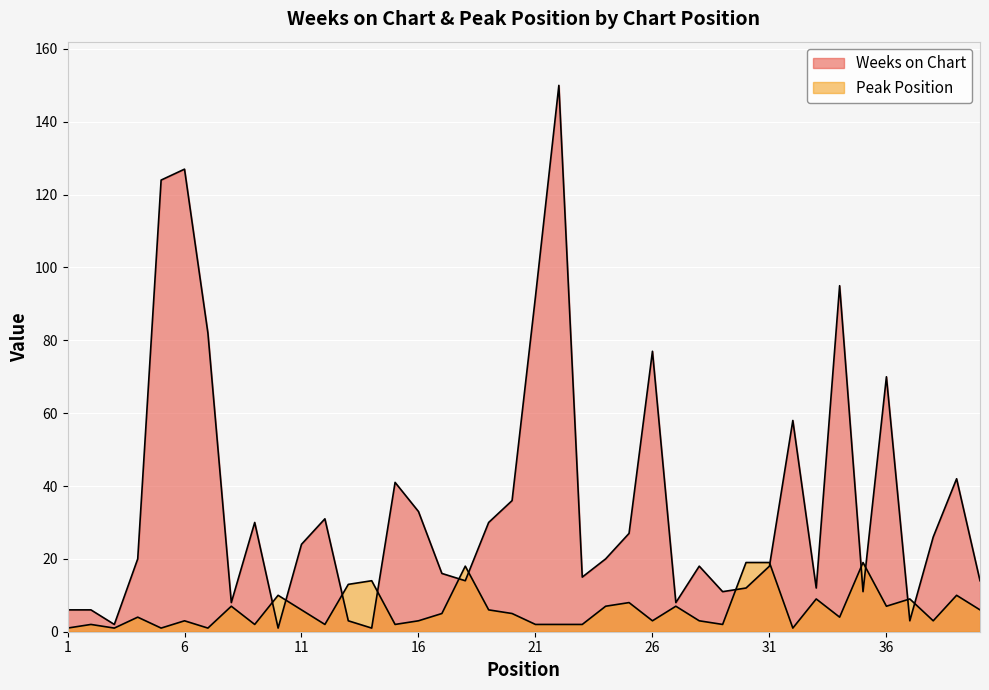

Between which two adjacent categories do Peak Position and Weeks on Chart first intersect?

9 and 10